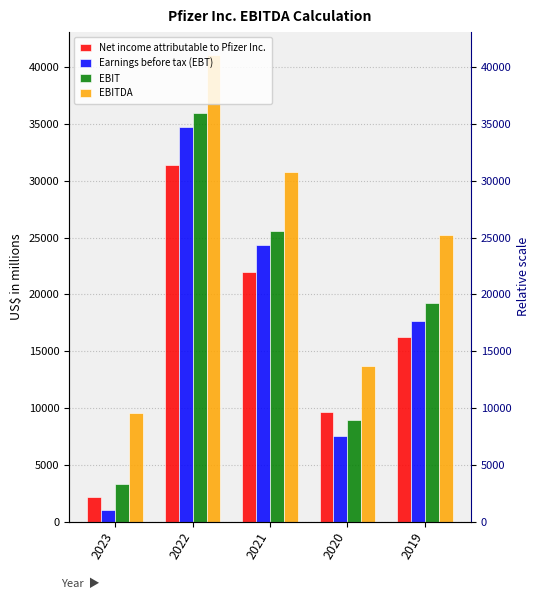

What is the total value across all series at 2020?

39782